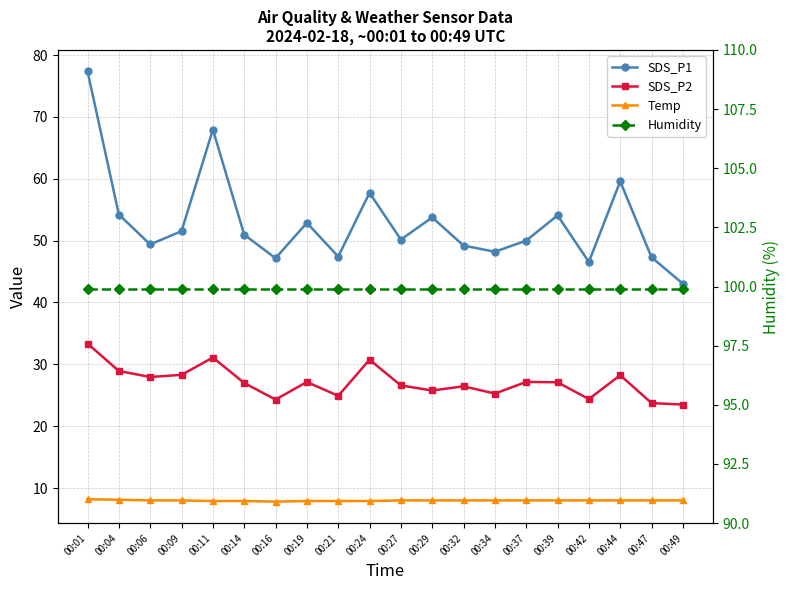

Where does the Temp series first go above 8?

00:01